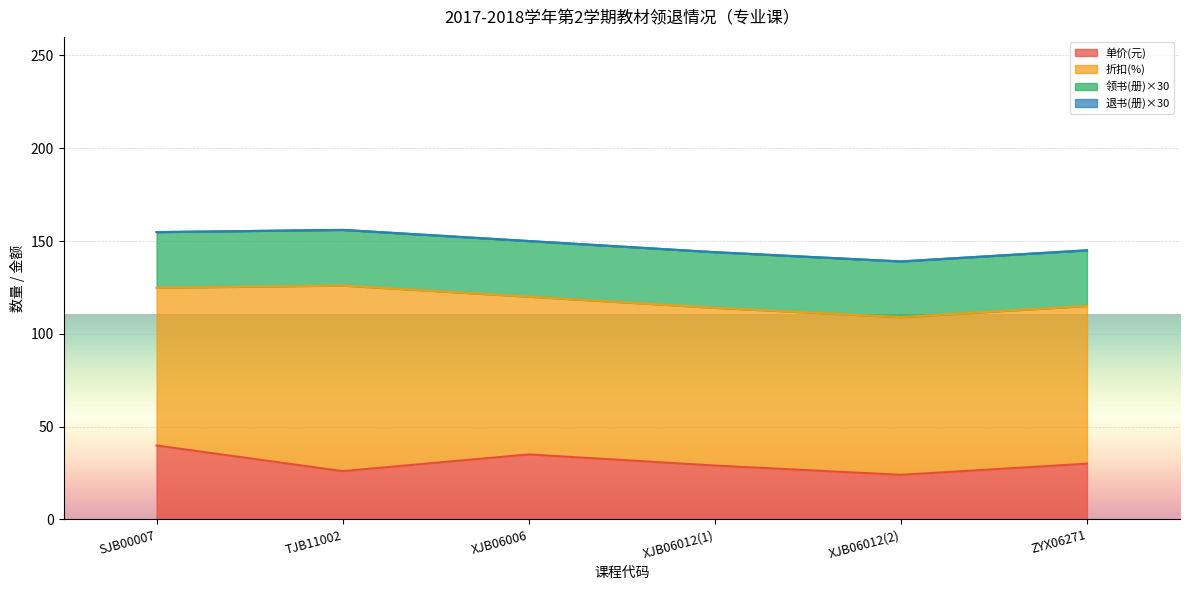

At which category does the chart reach its peak across all series?

TJB11002